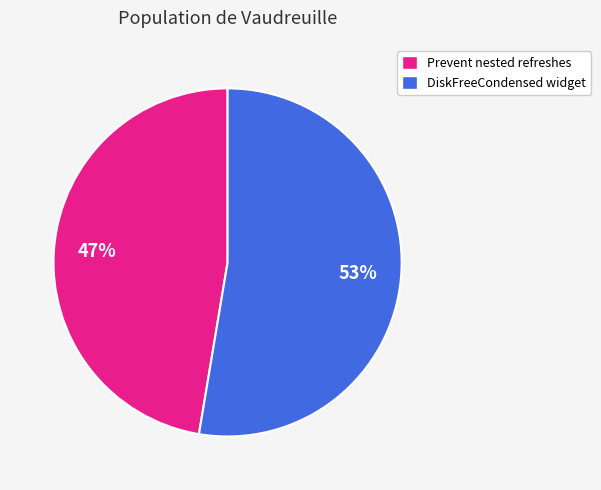

To the nearest percent, what percentage of the pie is Prevent nested refreshes?

47%